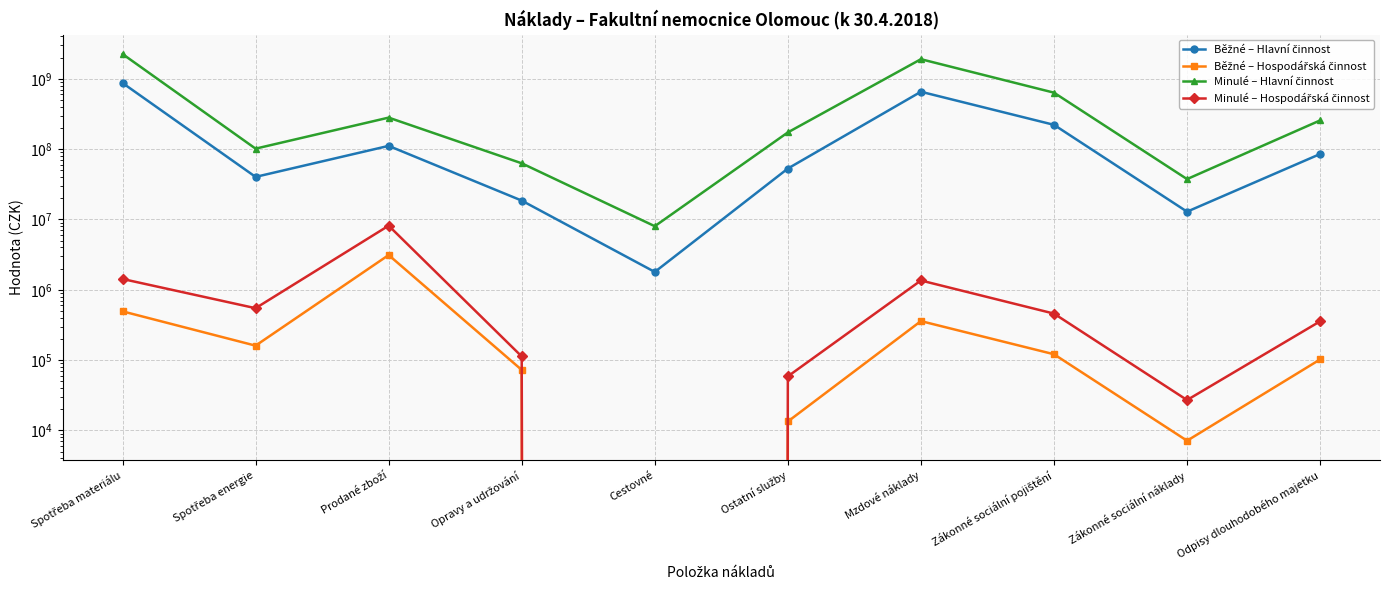

The Minulé – Hlavní činnost series shows 62850105.4 at Opravy a udržování. True or false?

True